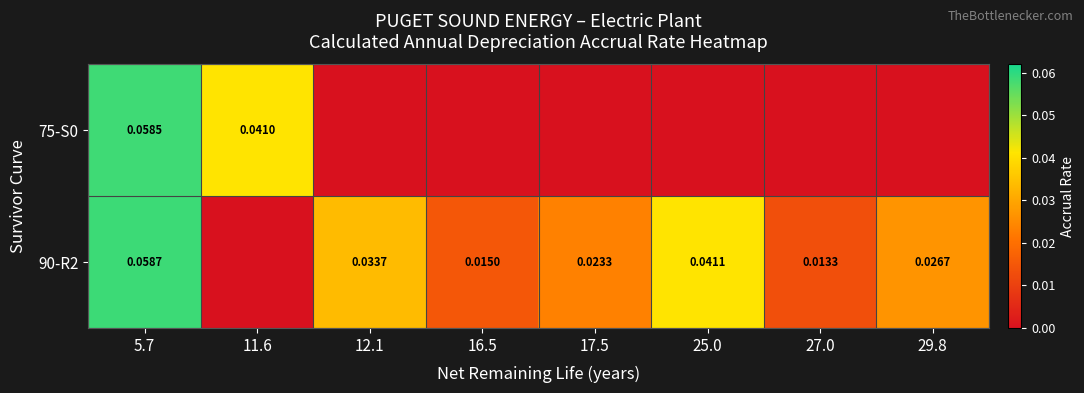

At which category is the sum across all series the highest?

5.7